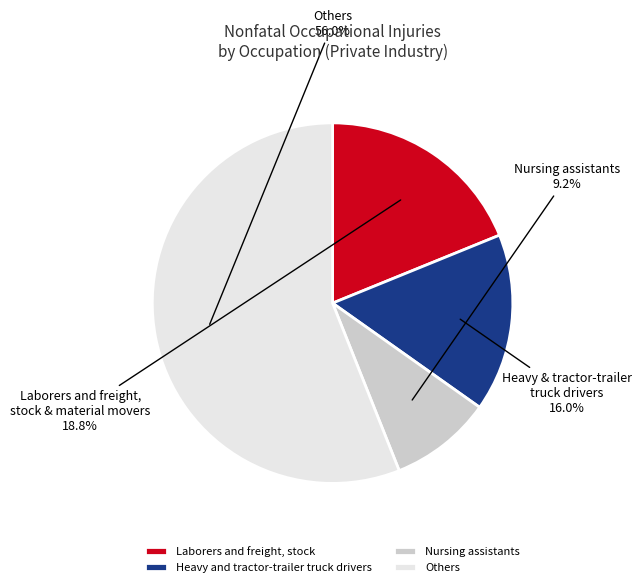

Which slice is the smallest?

Nursing assistants